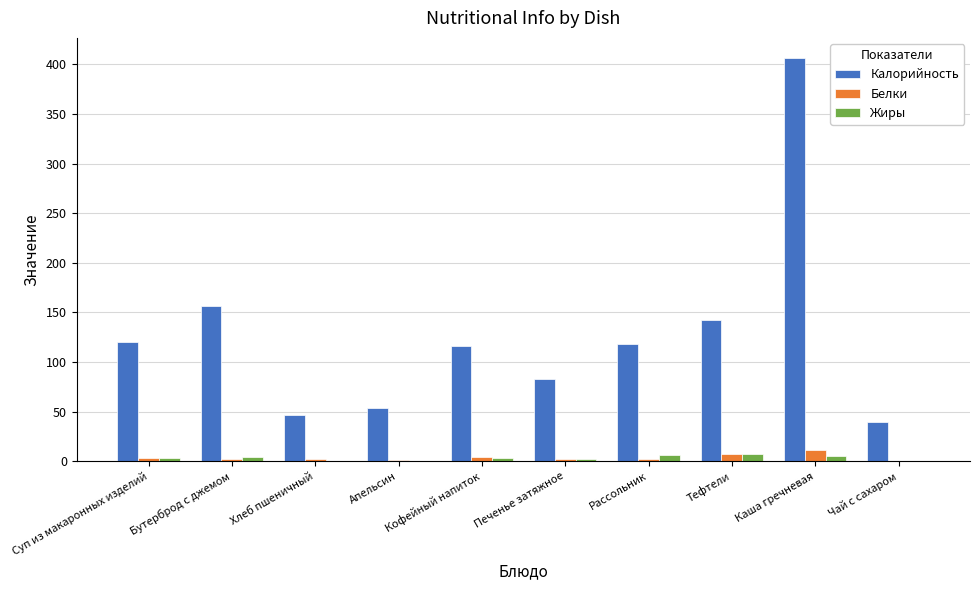

Between Печенье затяжное and Чай с сахаром, which series saw the biggest shift?

Калорийность